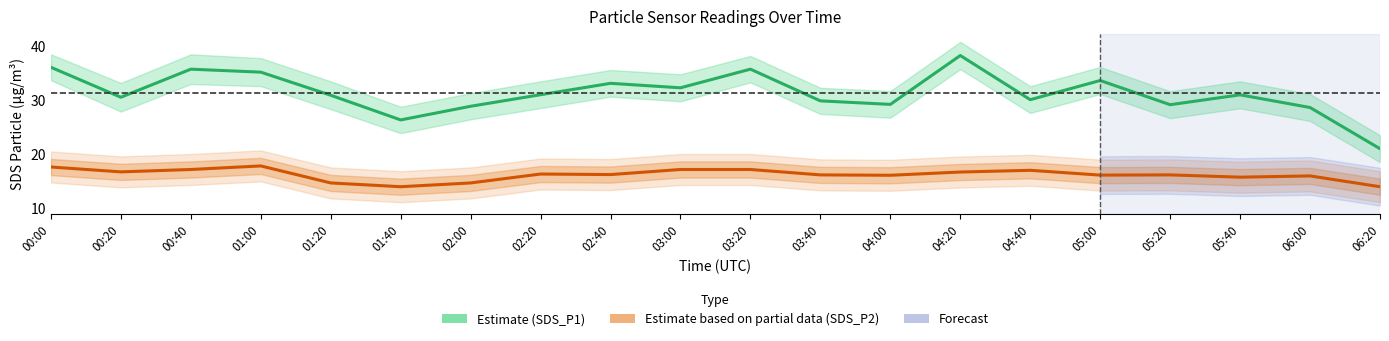

Where does the SDS_P1 (Estimate) series first go above 31?

00:00